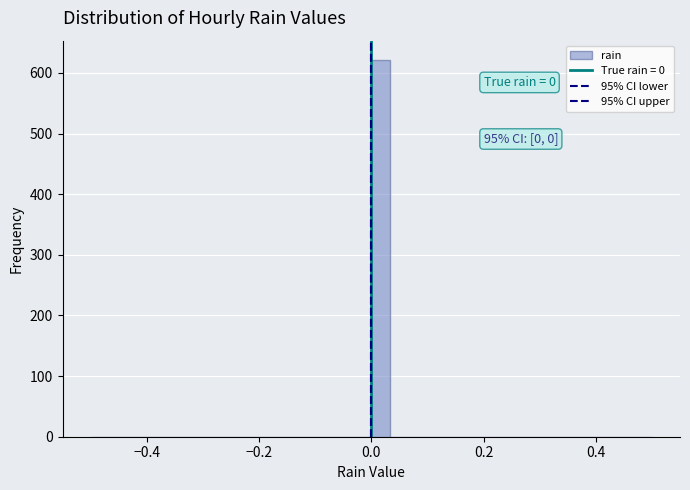

Around what value on the x-axis is the tallest bar? Give the approximate position of its centre, as read against the axis.

0.02